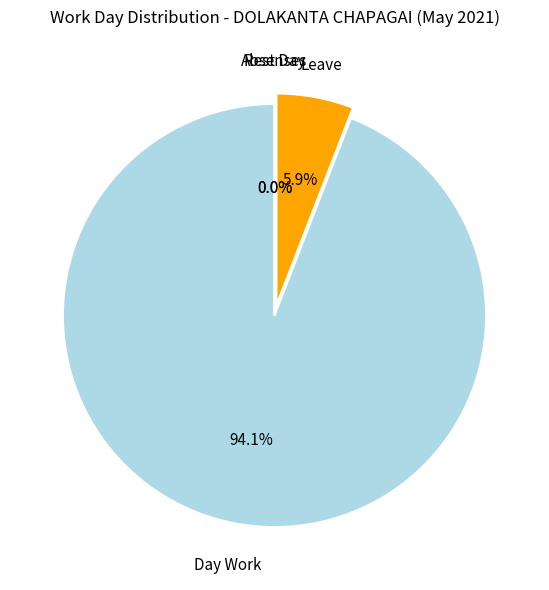

How many slices are in this pie chart?

4